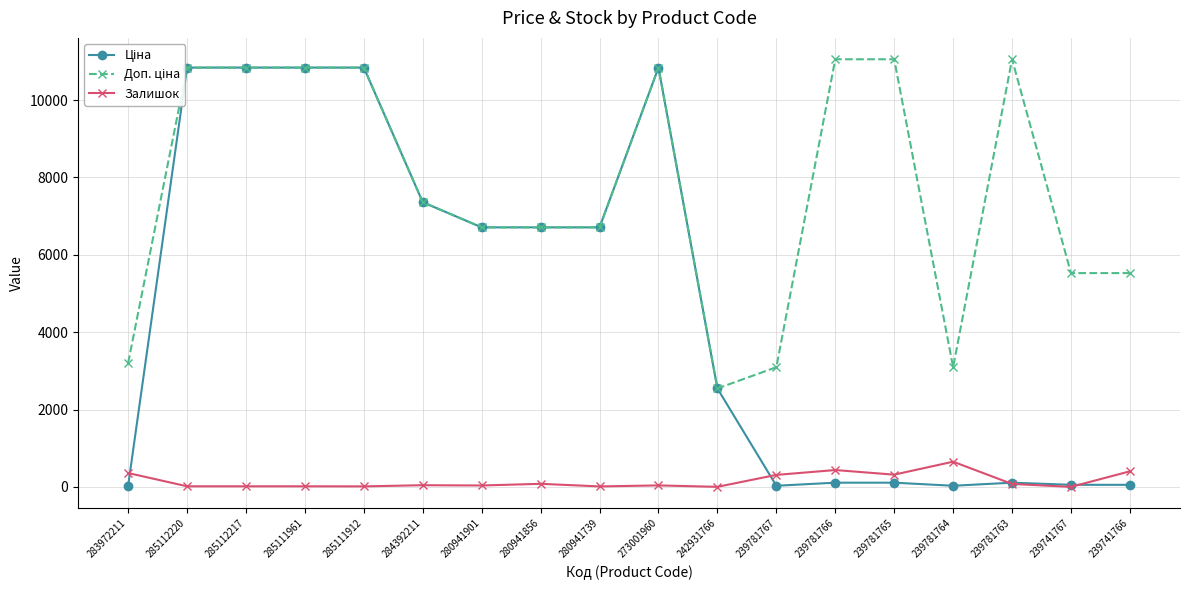

List the series in order of their peak value, highest first.

Доп. ціна, Ціна, Залишок